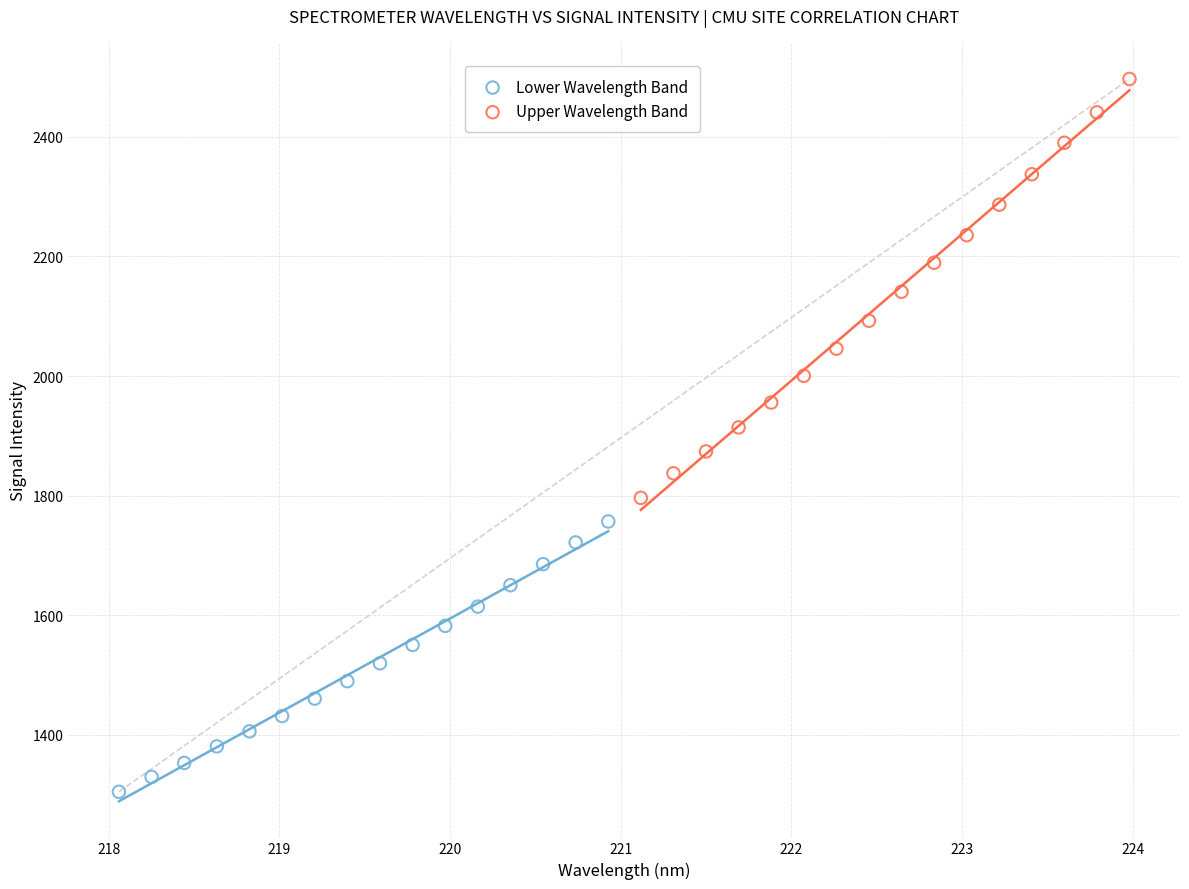

What are all the series names shown in the legend?

Lower Wavelength Band, Upper Wavelength Band